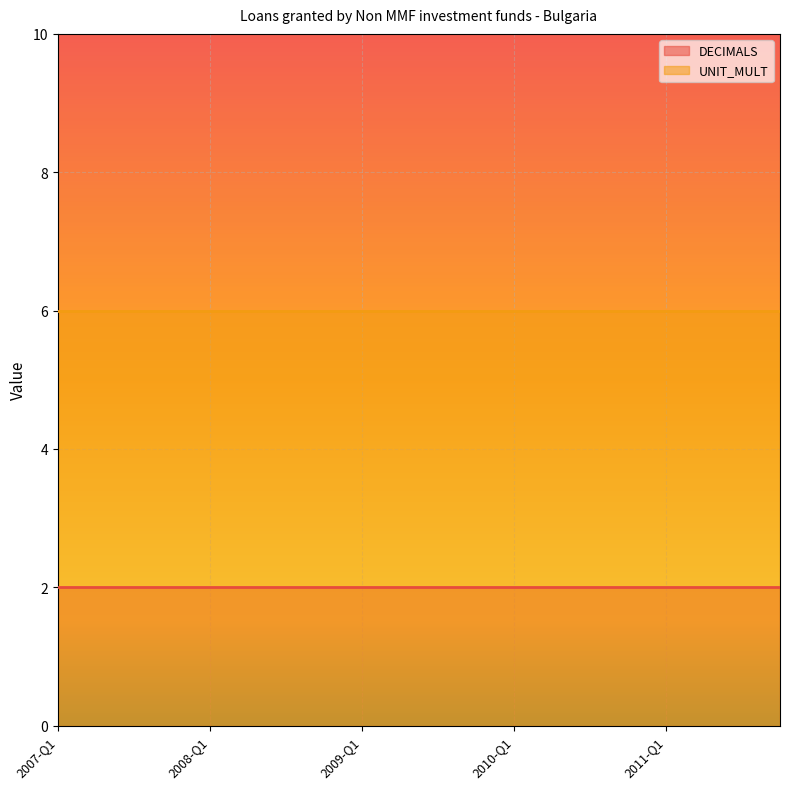

What is the average value of the DECIMALS series?

2